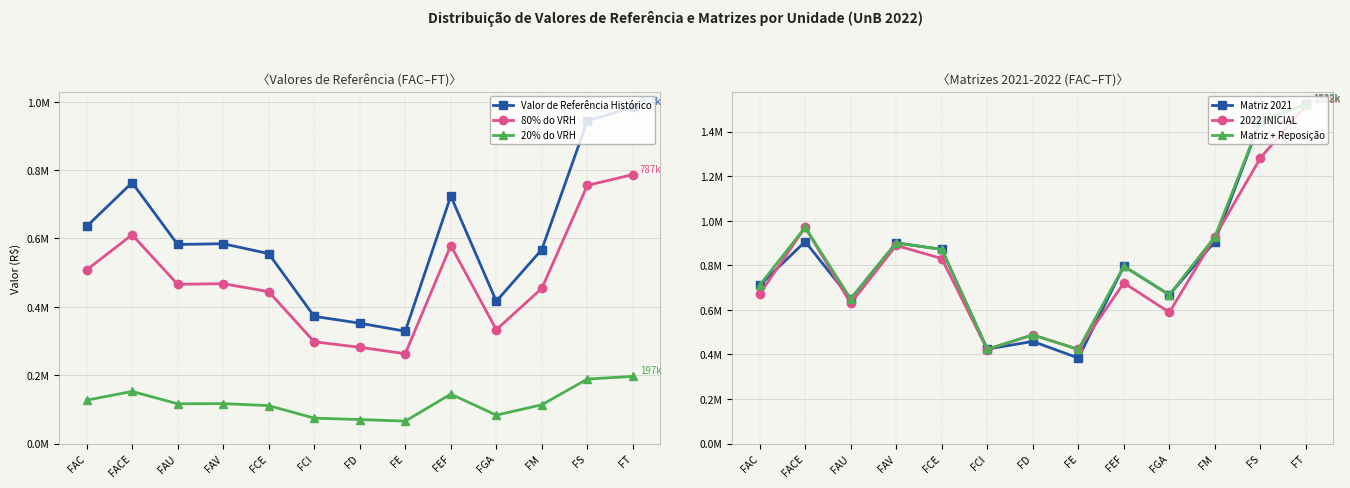

What is the value of the Matriz 2021 point at the 4th from the left?

900515